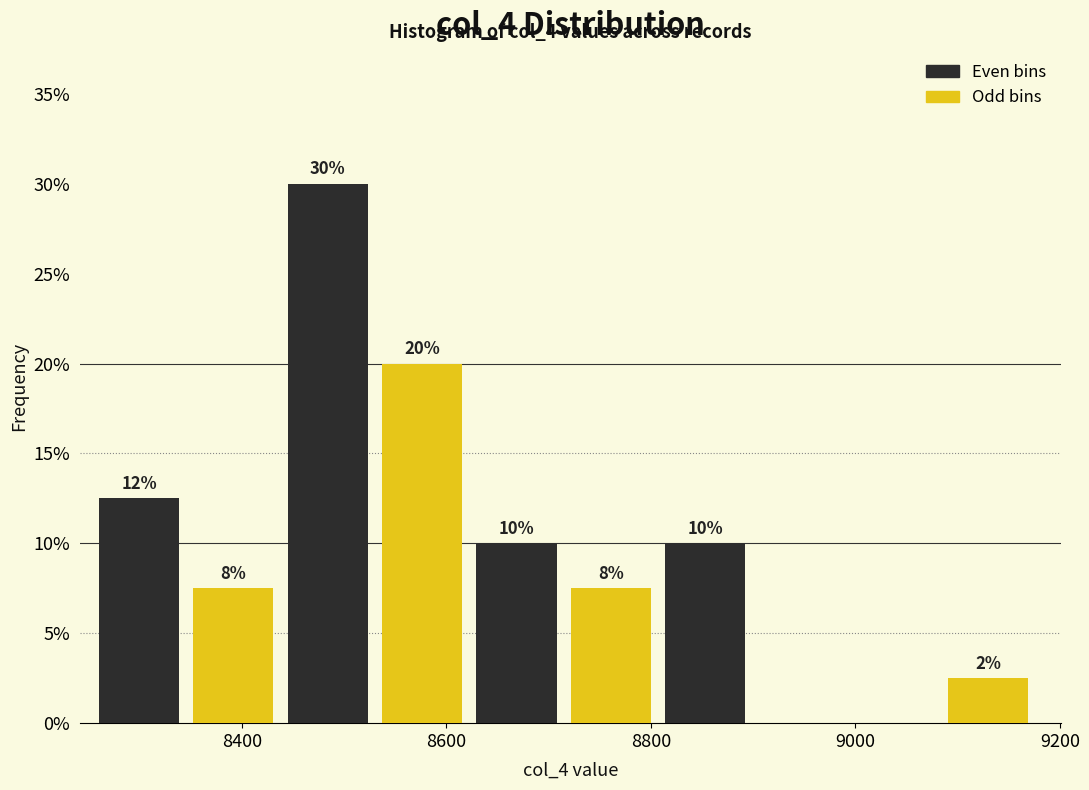

Over which range of the x-axis is the bar tallest?

8440 to 8540